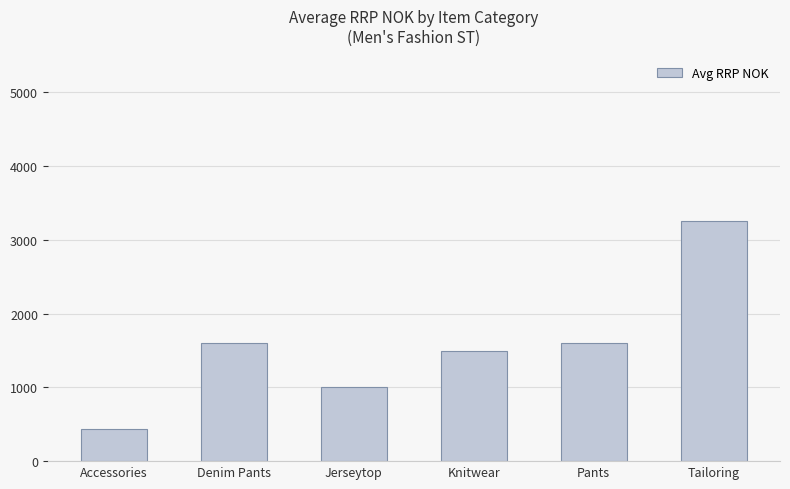

Is it true that the value at Pants is 1600.0?

True